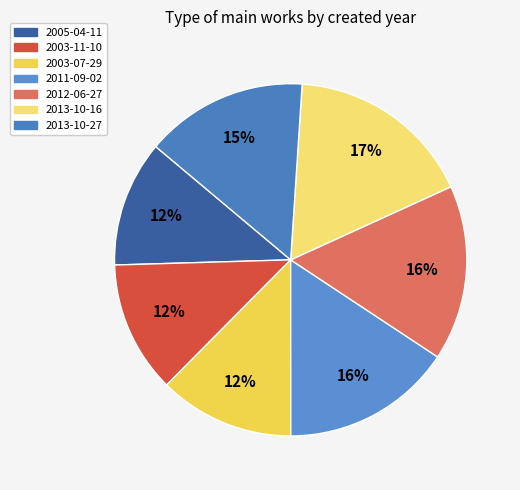

Is it true that 2013-10-27 is 15% of the pie?

True